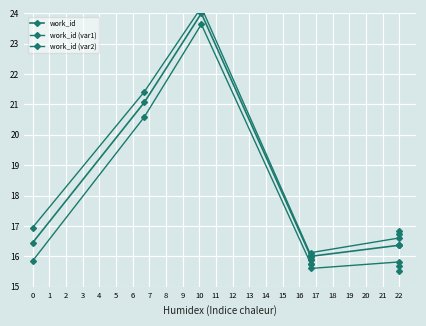

True or false: work_id has more than 2 interior local peaks.

False